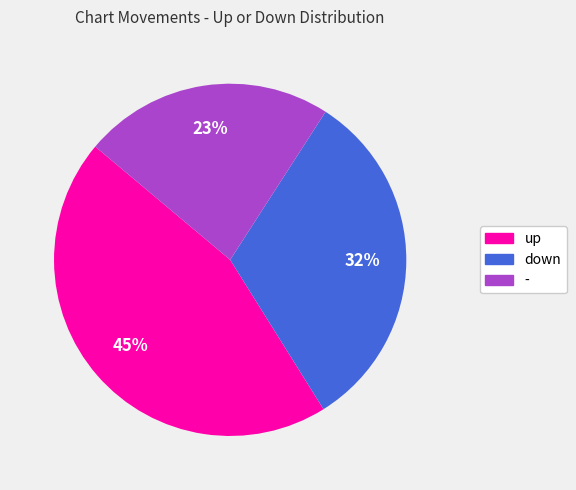

Which category has the smallest portion of the pie?

-